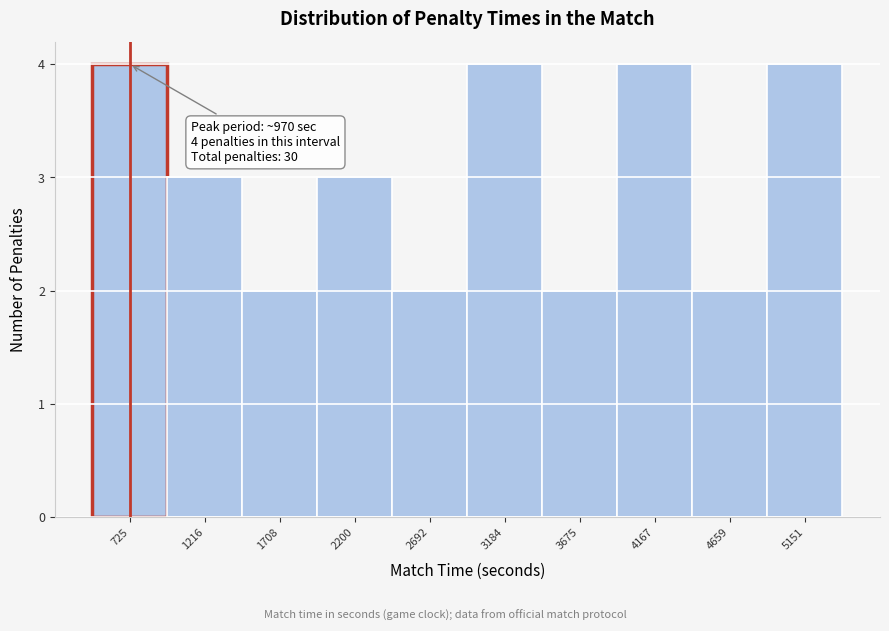

Reading left to right, what are all the values shown in this chart?

725=4	1216=3	1708=2	2200=3	2692=2	3184=4	3675=2	4167=4	4659=2	5151=4